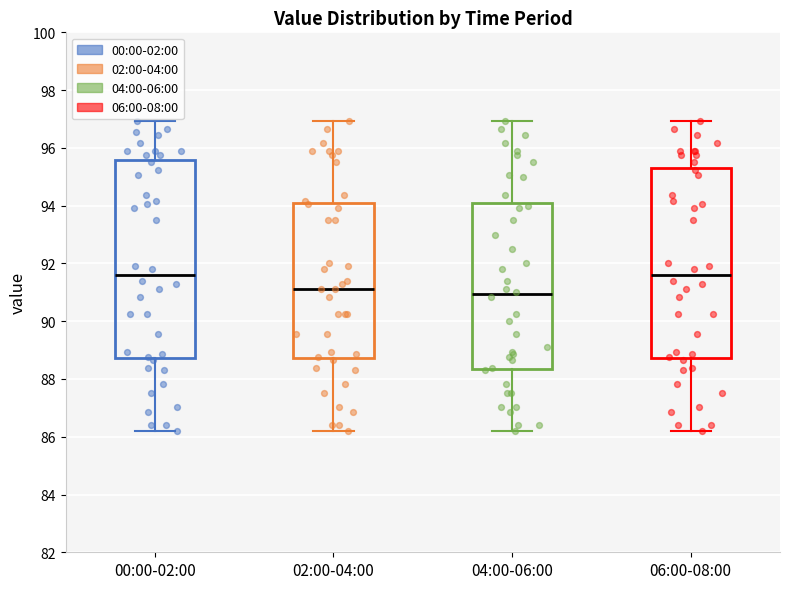

Reading left to right, read every box against the y-axis: the position of its median line, the range the box covers, and the ends of its whiskers. The values are not printed on the chart, so give them approximately, as read against the axis.

00:00-02:00: median 91.6, box 88.8 to 95.6, whiskers 86.2 to 97.0
02:00-04:00: median 91.2, box 88.8 to 94.0, whiskers 86.2 to 97.0
04:00-06:00: median 91.0, box 88.4 to 94.0, whiskers 86.2 to 97.0
06:00-08:00: median 91.6, box 88.8 to 95.4, whiskers 86.2 to 97.0